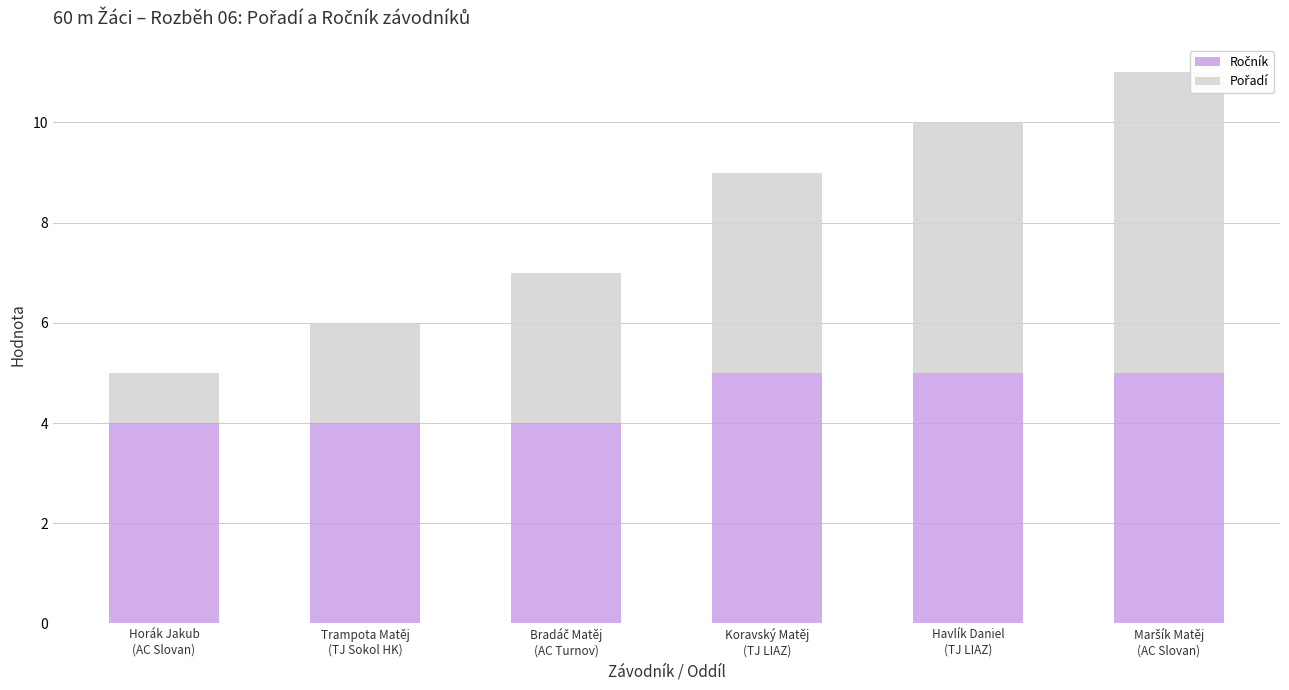

Is it true that Pořadí equals 4 at Bradáč Matěj
(AC Turnov)?

False